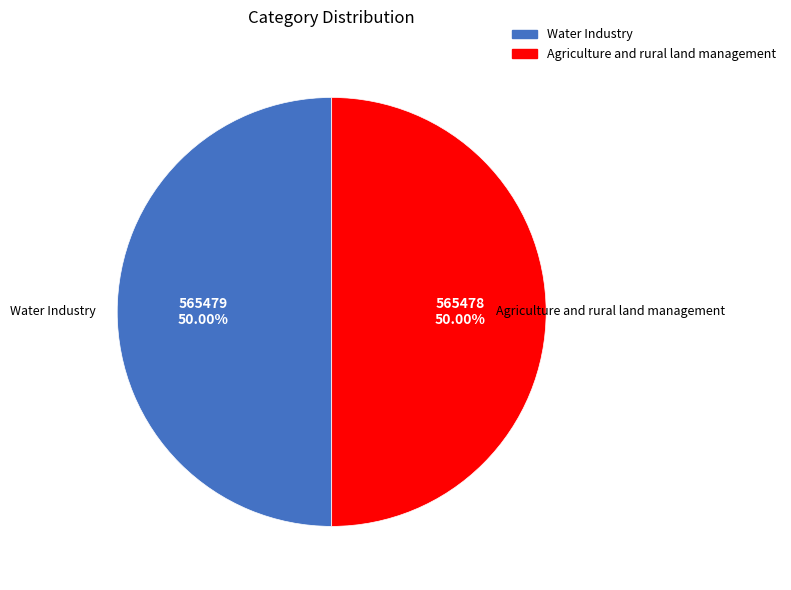

To the nearest percent, what percentage of the pie is Agriculture and rural land management?

50%